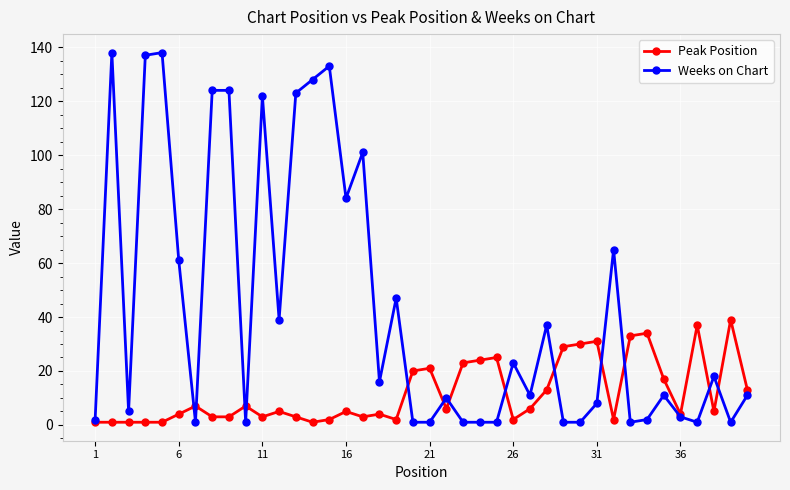

Which series has the largest total across all categories?

Weeks on Chart